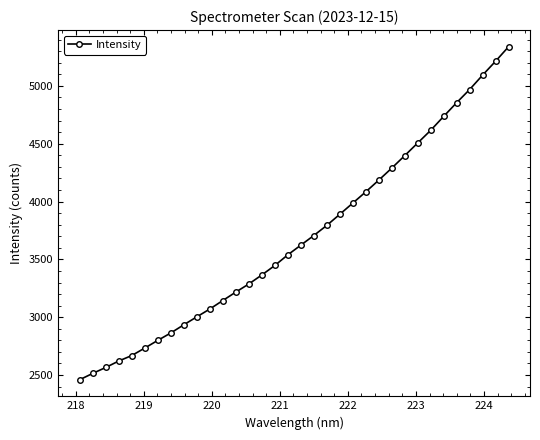

True or false: the data has more than 2 interior local peaks.

False